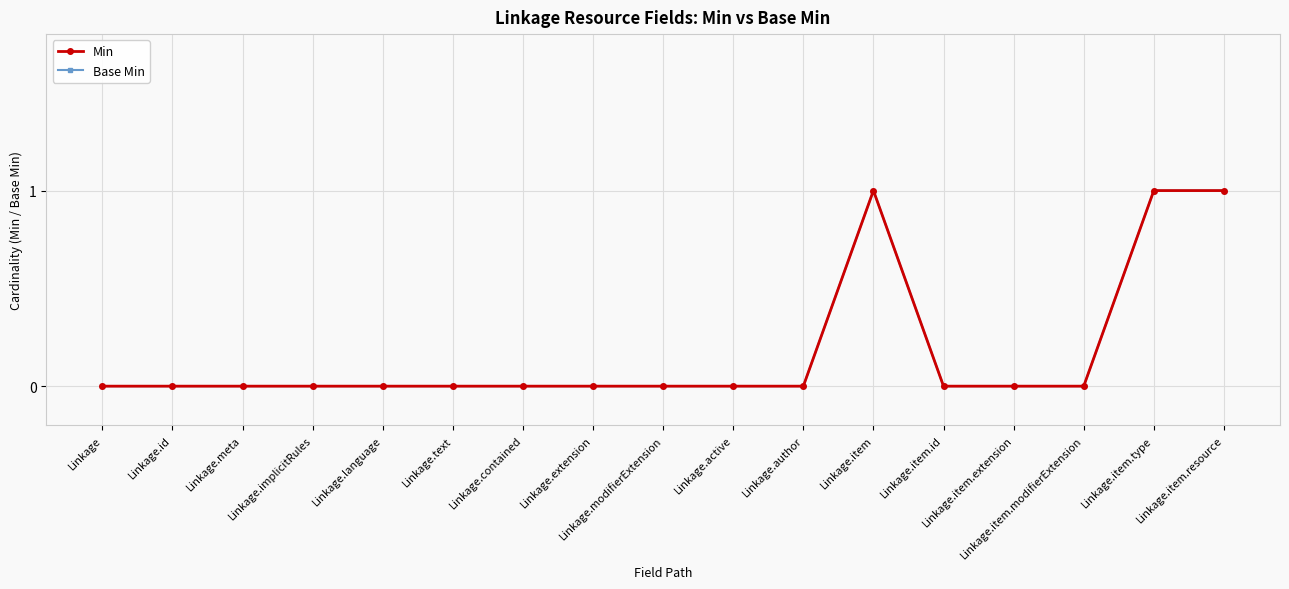

Reading right to left, transcribe all the data shown in this chart.

Min: 1	1	0	0	0	1	0	0	0	0	0	0	0	0	0	0	0
Base Min: 1	1	0	0	0	1	0	0	0	0	0	0	0	0	0	0	0